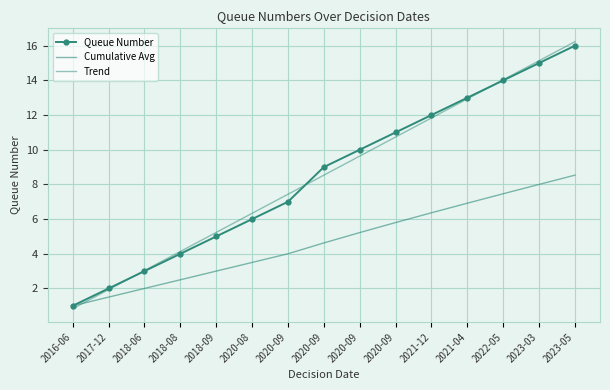

The value of Trend at 2021-04 is 12.9. True or false?

True